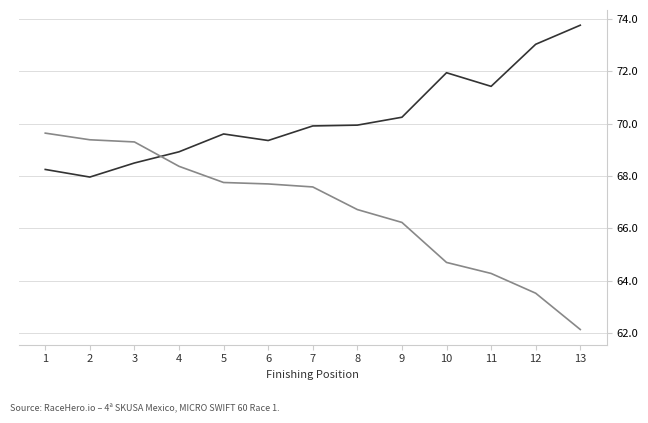

Which label corresponds to the largest value in the chart?

13